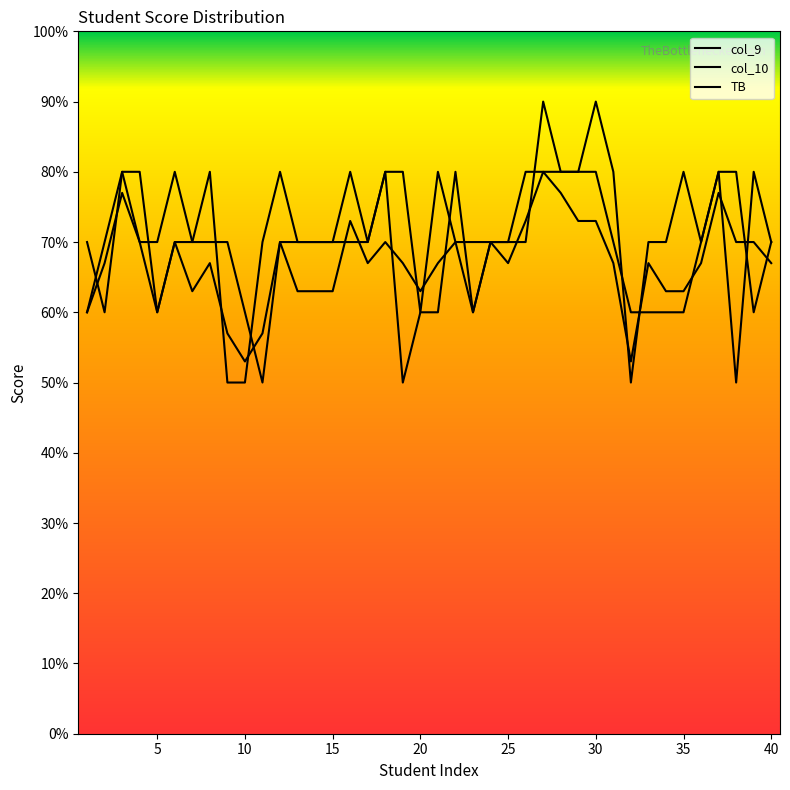

Does the chart display data point markers on the line(s)?

No